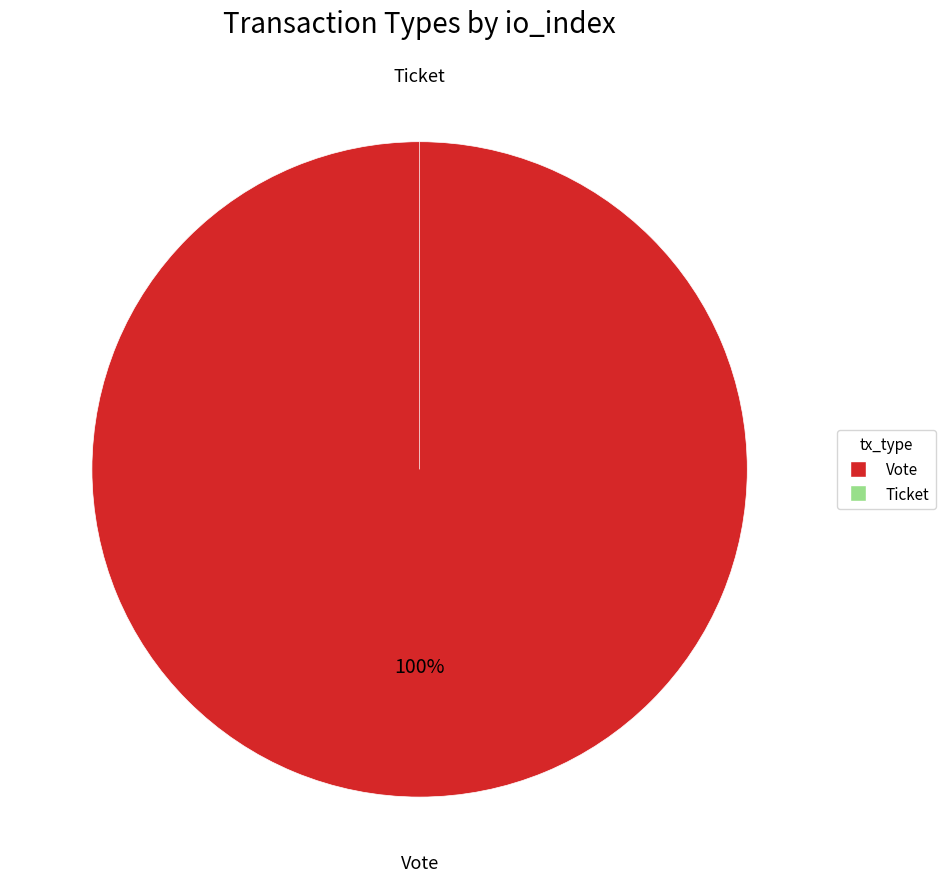

Rank the categories by value from highest to lowest.

Vote, Ticket